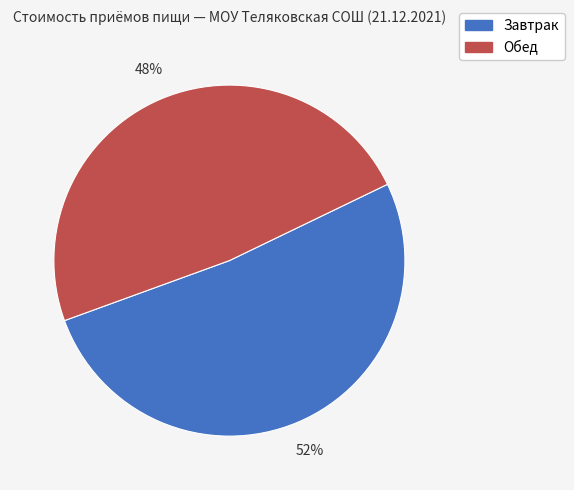

Rank the categories by value from lowest to highest.

Обед, Завтрак